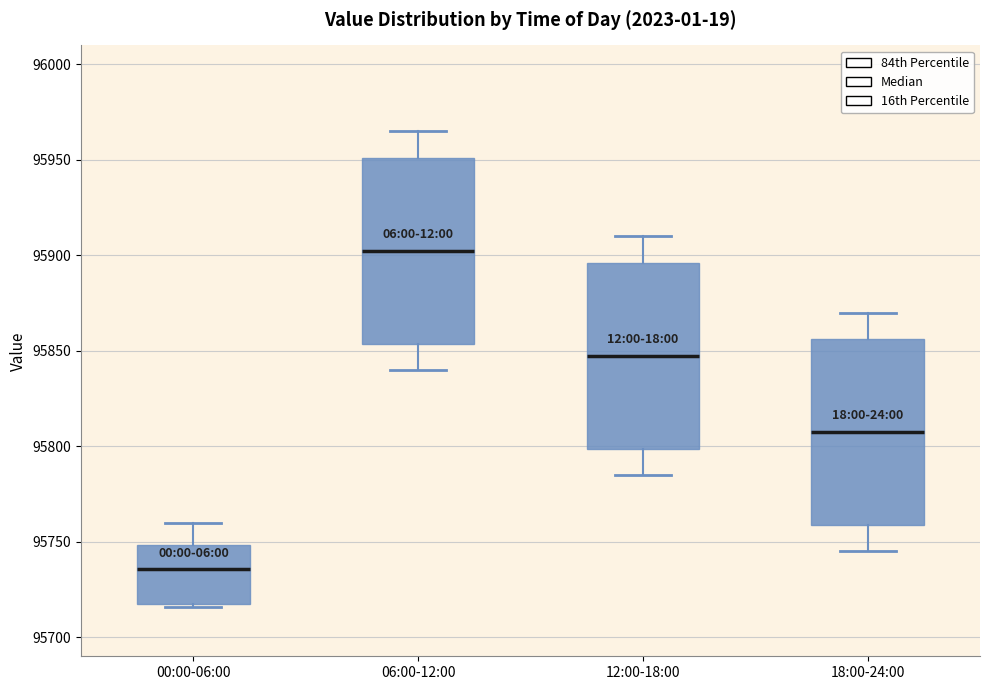

Which box has the highest median line?

06:00-12:00